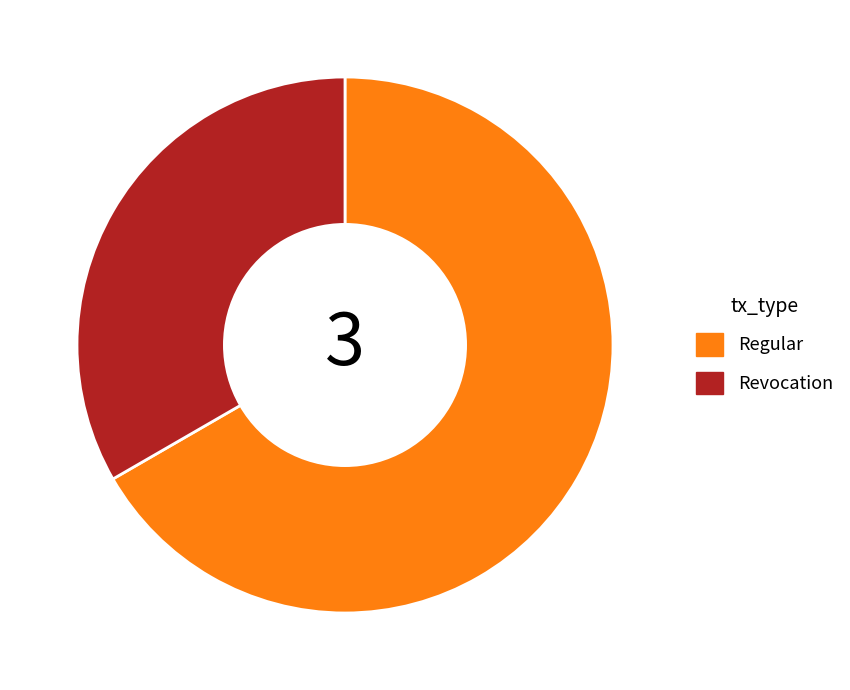

How many segments does this pie chart have?

2